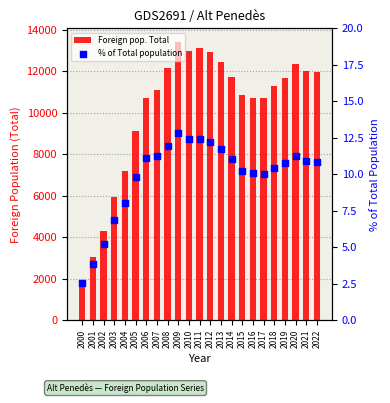

What are all the series names shown in the legend?

Foreign pop. Total, % of Total population